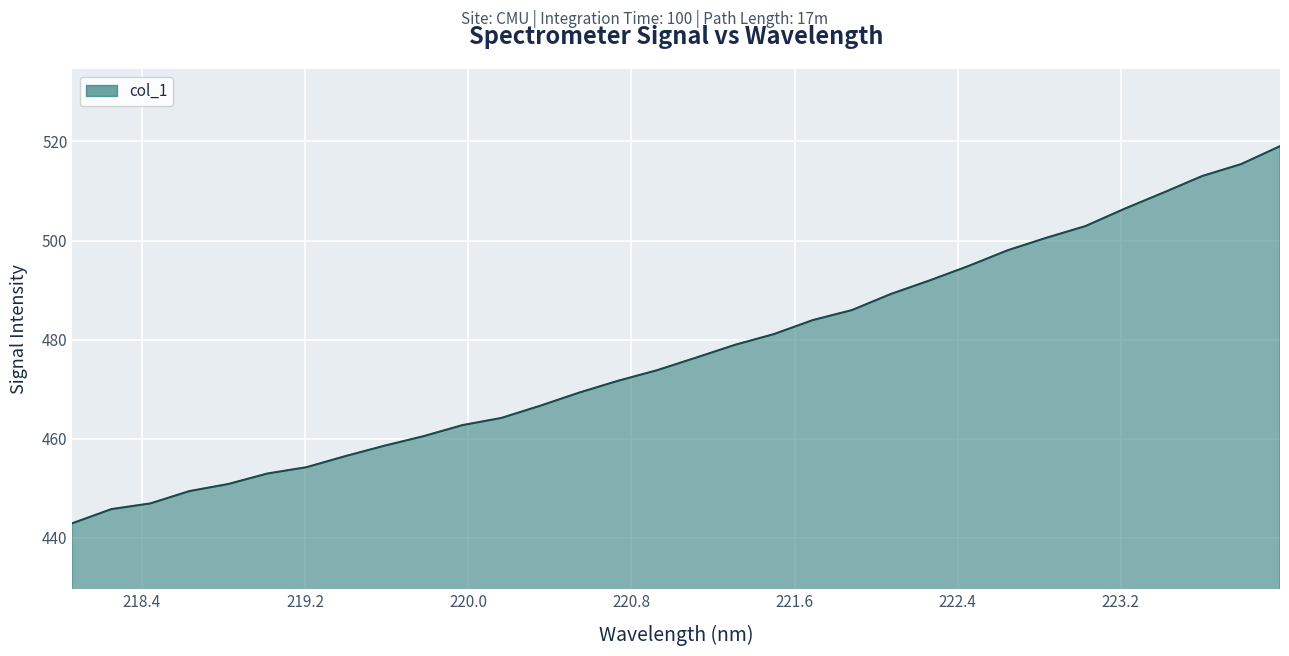

What is the minimum value shown in the chart?

443.0